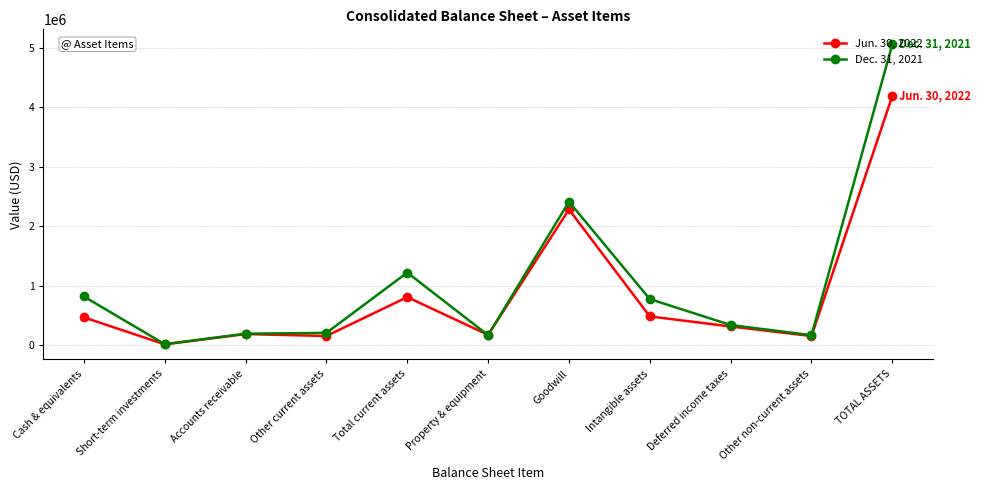

Which label corresponds to the smallest value in the chart?

Short-term investments